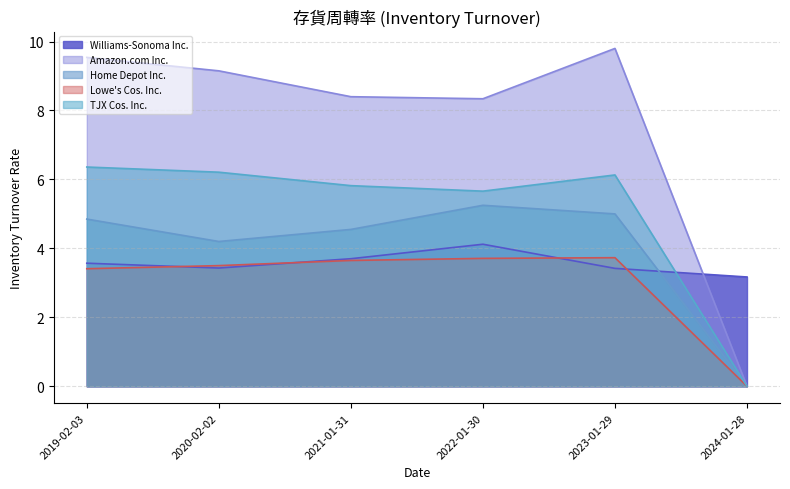

How many lines are shown in the chart?

5